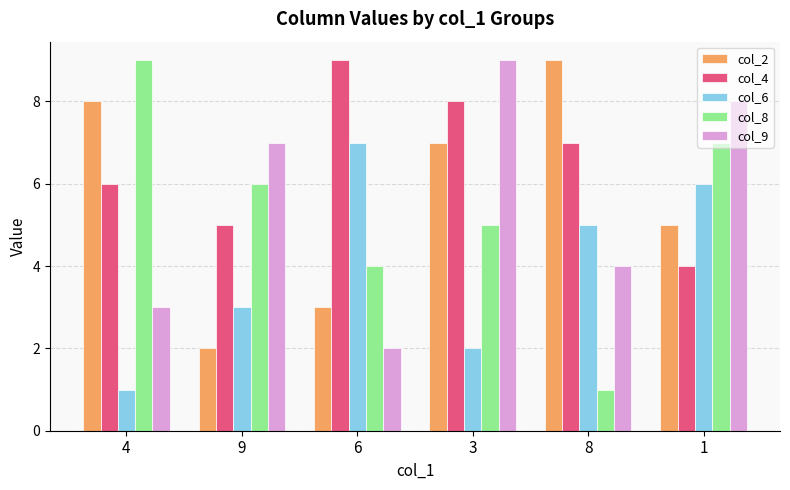

The value of col_8 at 3 is 2. True or false?

False